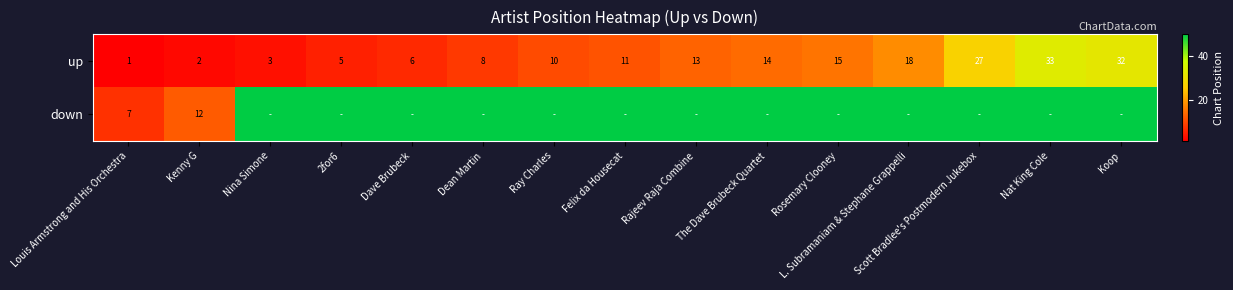

The value of down at Louis Armstrong and His Orchestra is 2. True or false?

False